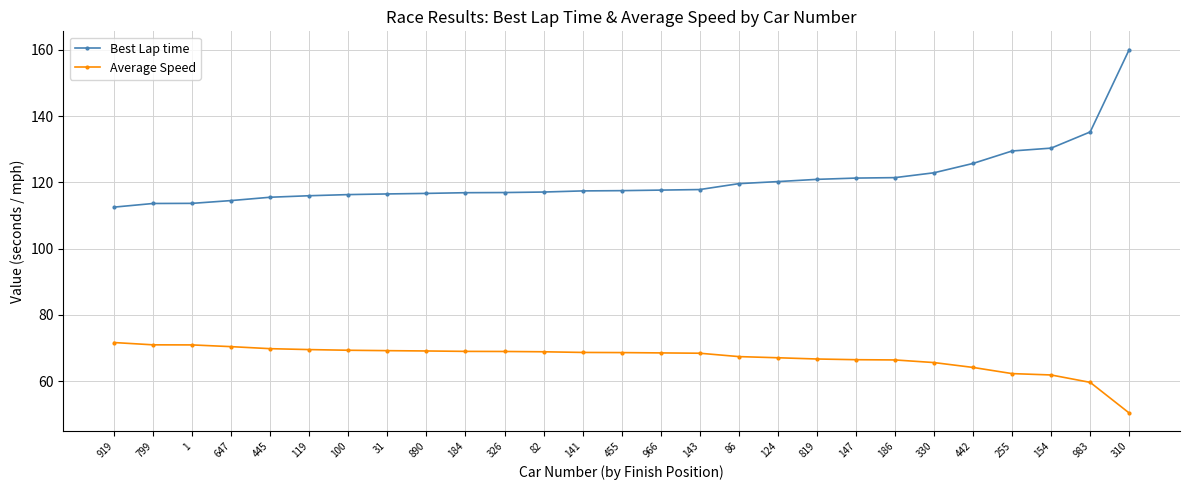

True or false: Best Lap time and Average Speed intersect in this chart.

False